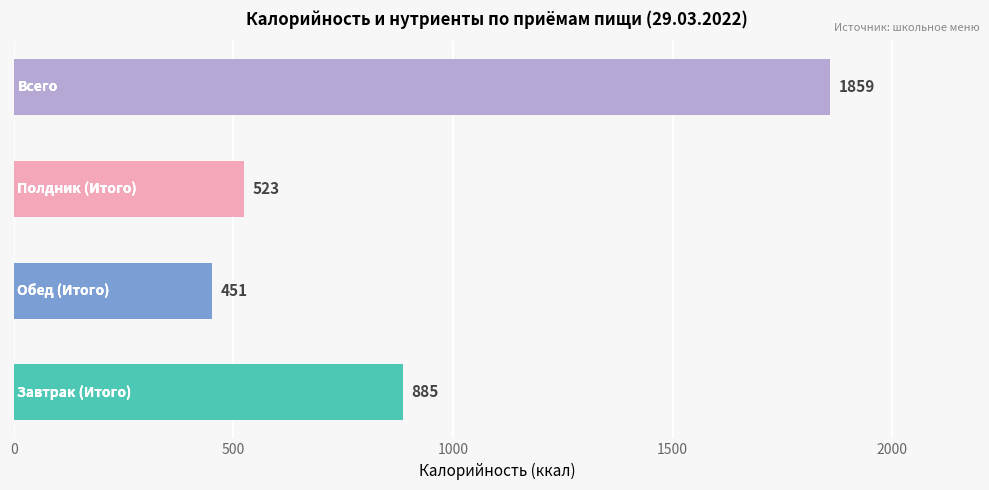

What is the maximum value shown in the chart?

1859